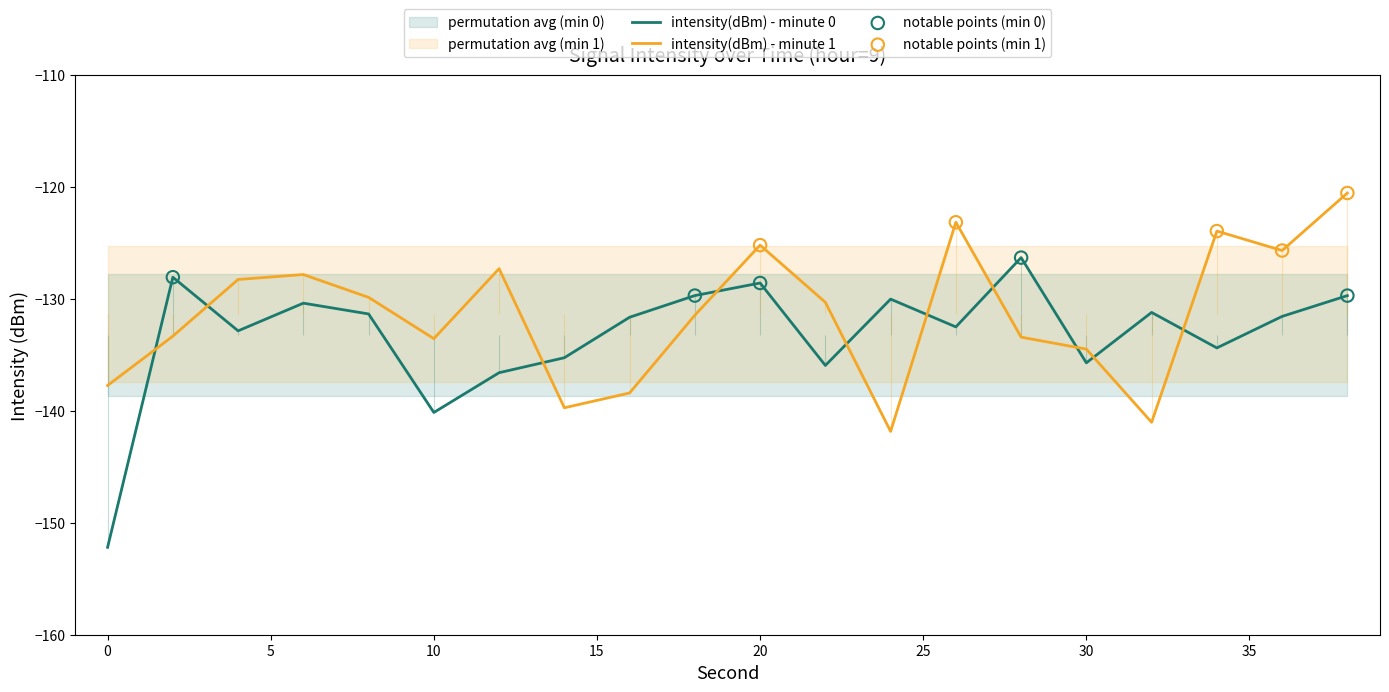

Which series reaches the maximum Y coordinate?

intensity(dBm) - minute 1